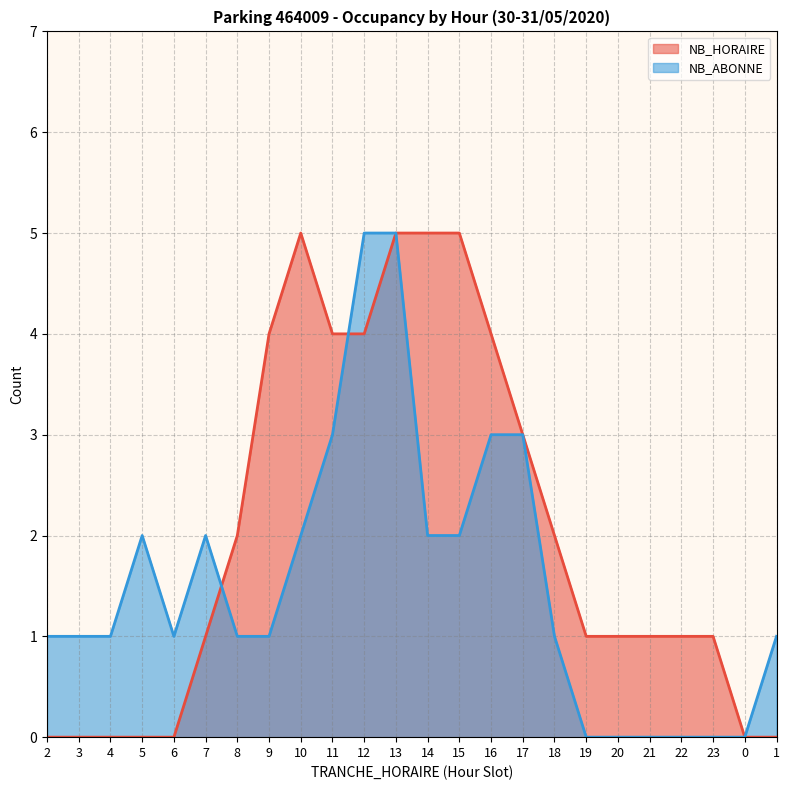

Is the value of NB_ABONNE at 18 greater than the value of NB_HORAIRE at 9?

No